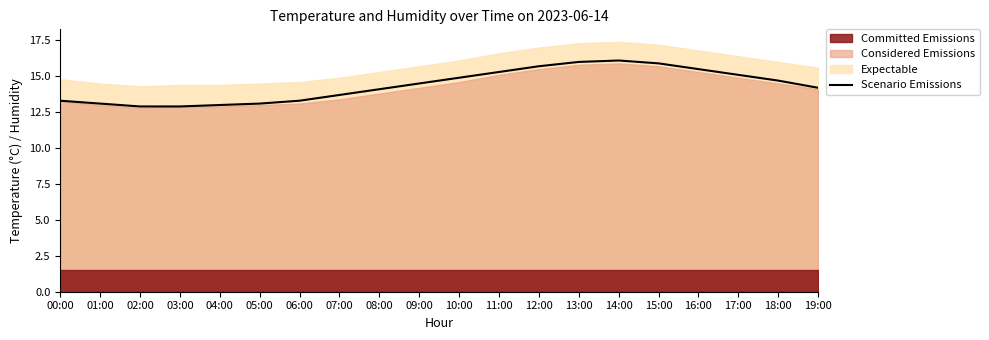

True or false: there are more than 2 points higher than both neighbors.

False